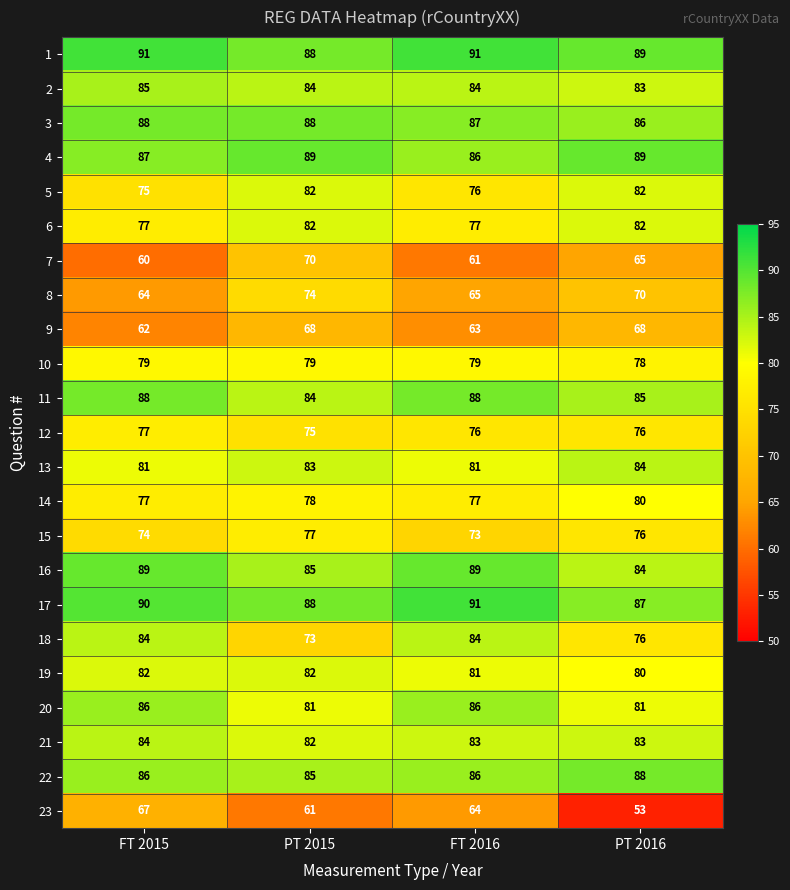

What is the total value across all series at FT 2015?

1833